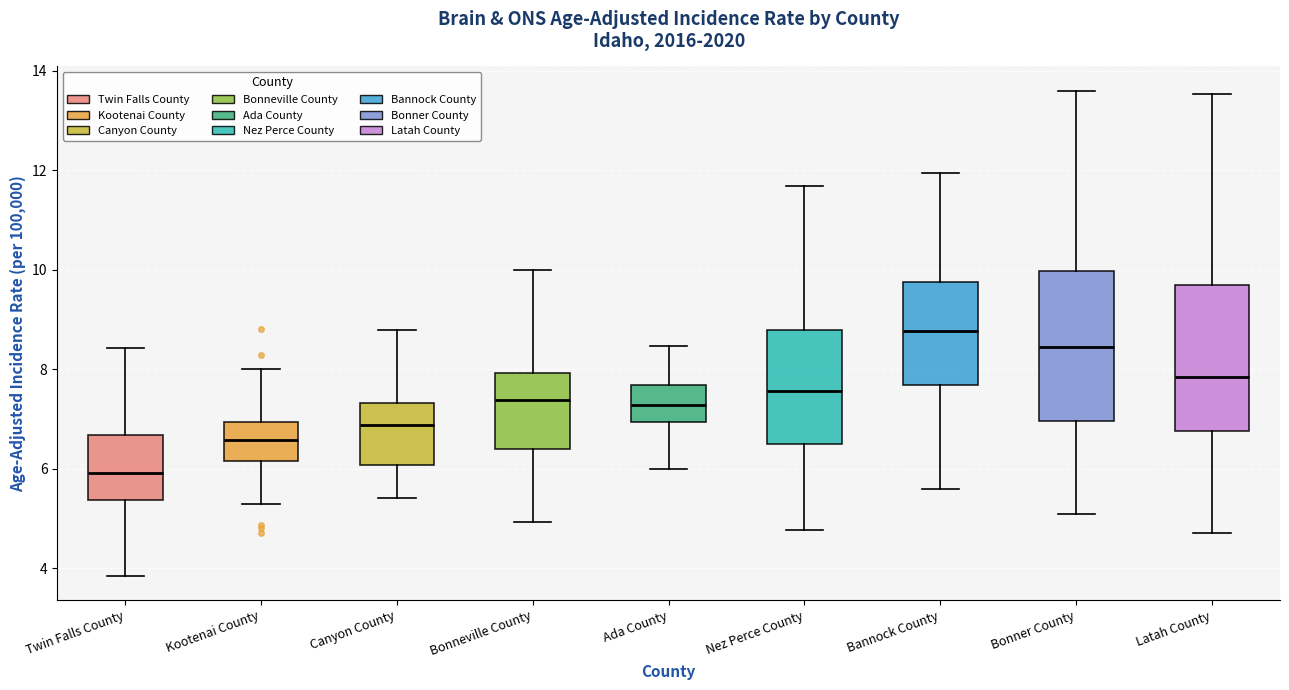

Reading left to right, read every box against the y-axis: the position of its median line, the range the box covers, and the ends of its whiskers. The values are not printed on the chart, so give them approximately, as read against the axis.

Twin Falls County: median 6.0, box 5.4 to 6.6, whiskers 3.8 to 8.4
Kootenai County: median 6.6, box 6.2 to 7.0, whiskers 5.2 to 8.0
Canyon County: median 6.8, box 6.0 to 7.4, whiskers 5.4 to 8.8
Bonneville County: median 7.4, box 6.4 to 8.0, whiskers 5.0 to 10.0
Ada County: median 7.2, box 7.0 to 7.6, whiskers 6.0 to 8.4
Nez Perce County: median 7.6, box 6.6 to 8.8, whiskers 4.8 to 11.6
Bannock County: median 8.8, box 7.6 to 9.8, whiskers 5.6 to 12.0
Bonner County: median 8.4, box 7.0 to 10.0, whiskers 5.2 to 13.6
Latah County: median 7.8, box 6.8 to 9.6, whiskers 4.8 to 13.6